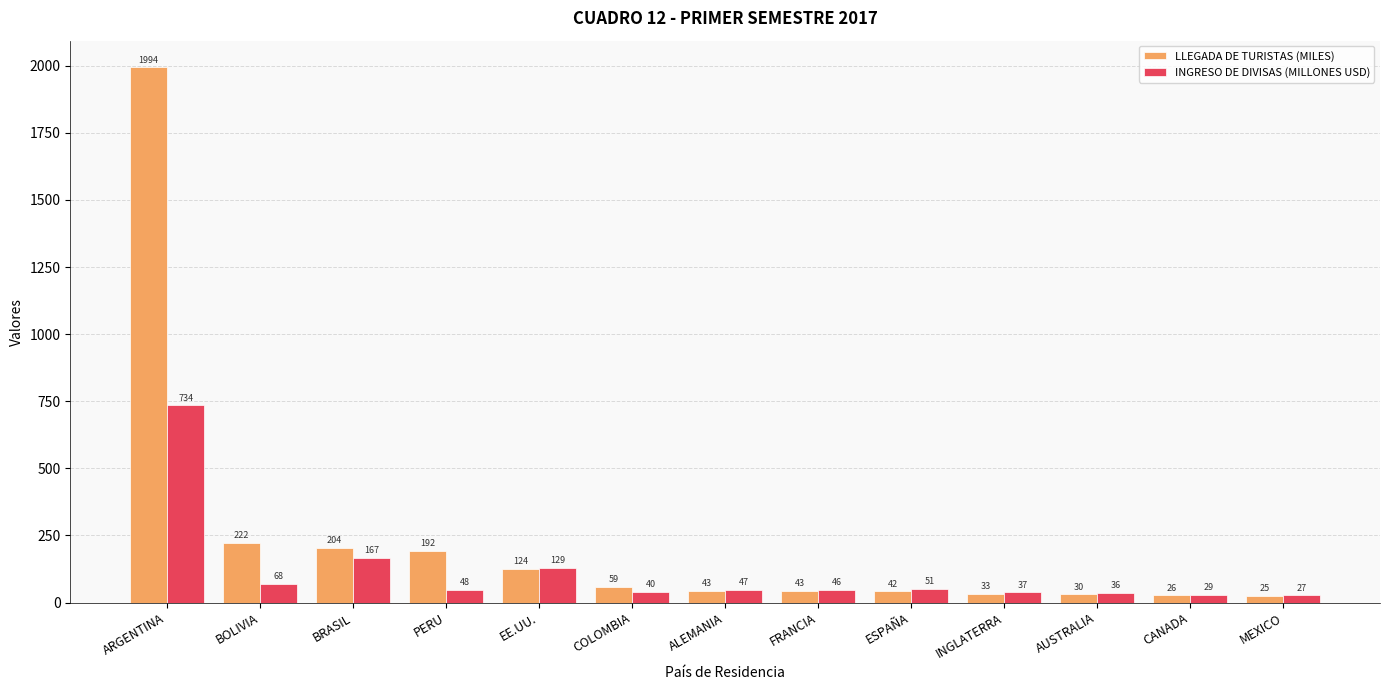

Which series changed the most between ALEMANIA and ESPAÑA?

INGRESO DE DIVISAS (MILLONES USD)